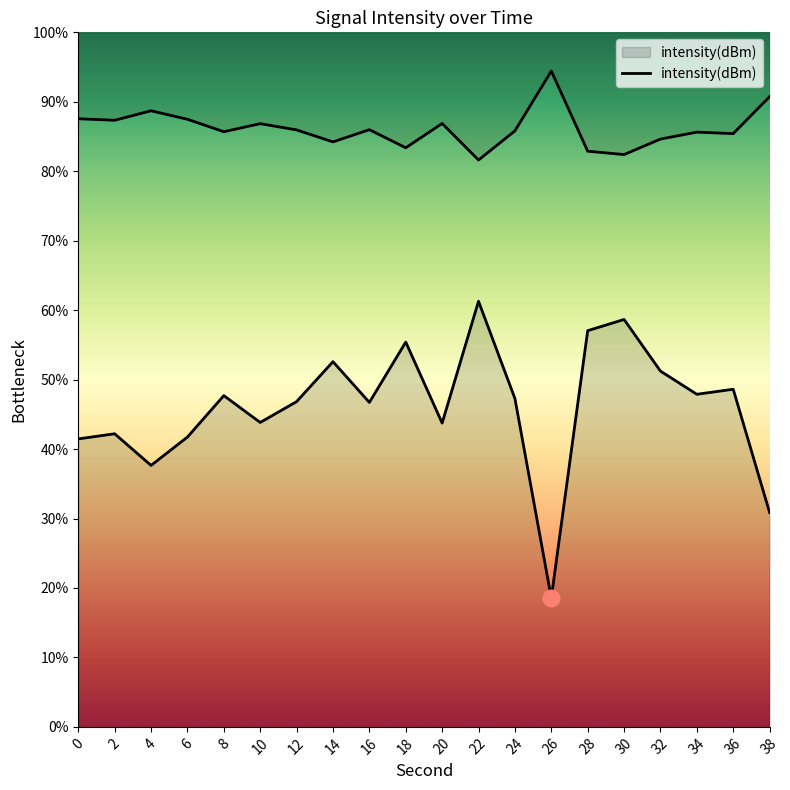

Reading left to right, what are all the values shown in this chart?

41.5	42.2	37.6	41.7	47.7	43.8	46.8	52.6	46.7	55.4	43.7	61.3	47.3	18.6	57.0	58.7	51.2	47.9	48.6	30.9